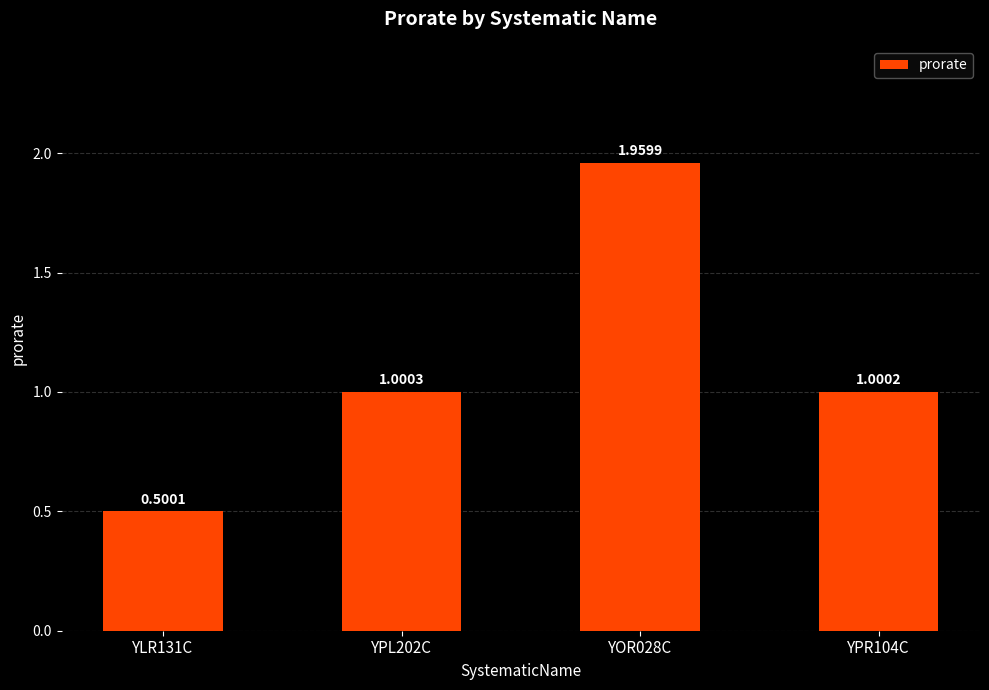

What is the sum of all values?

4.5